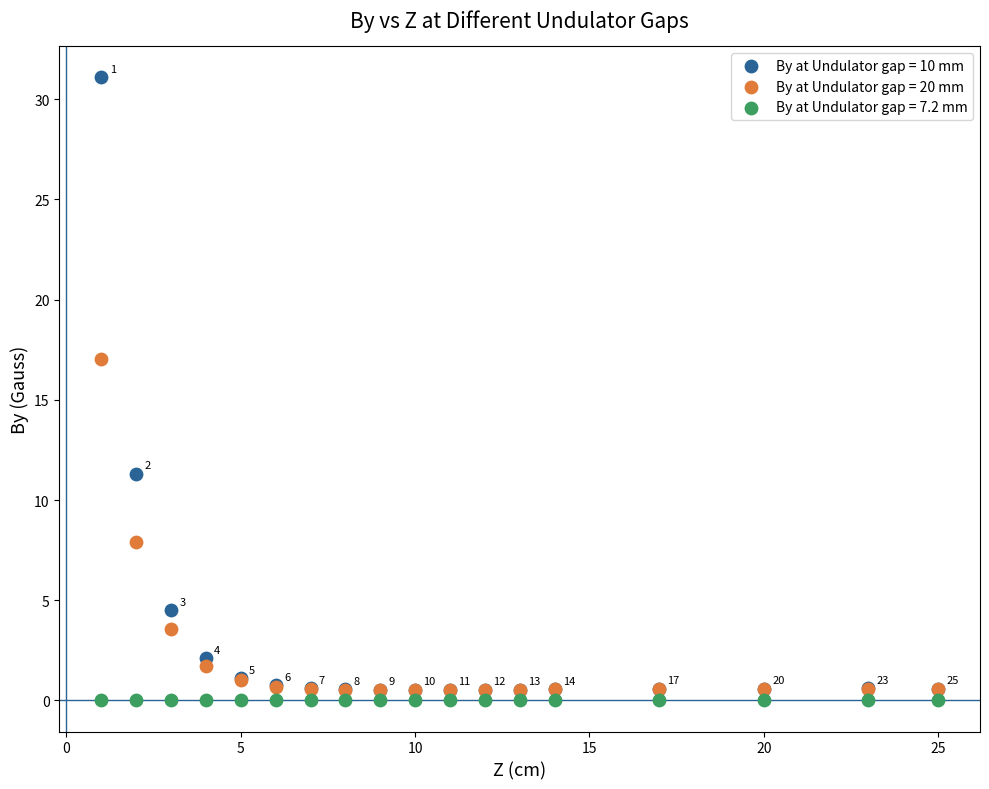

In the By at Undulator gap = 10 mm series, what Y value is closest to 15?

11.3